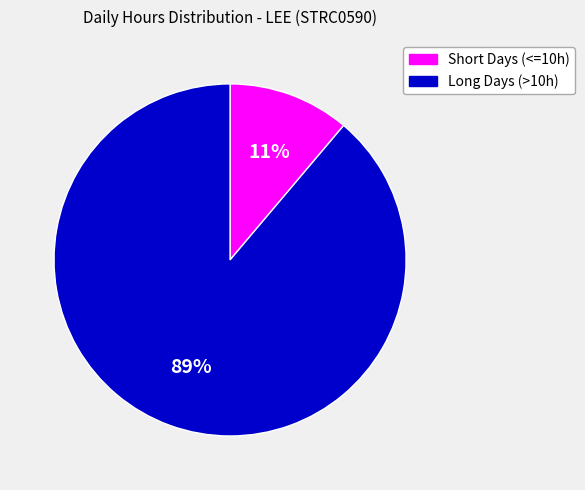

Between Long Days (>10h) and Short Days (<=10h), which is larger?

Long Days (>10h)